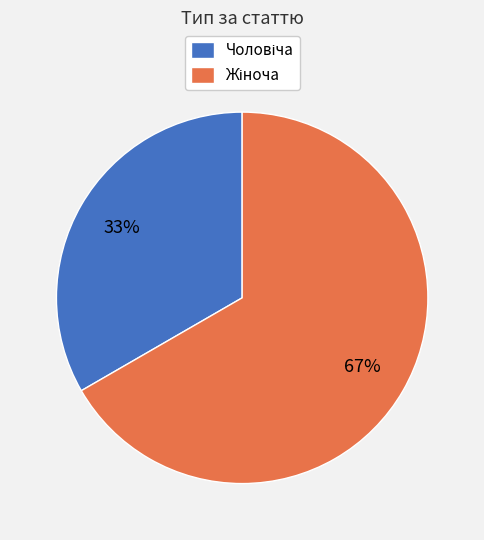

Does any single category account for the majority?

Yes